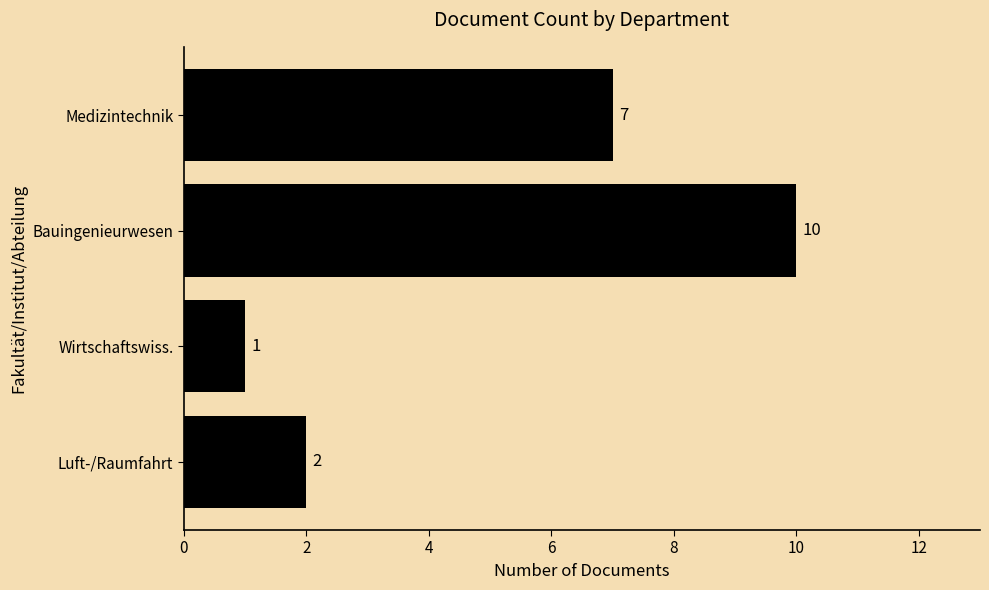

How many values are between 2 and 10?

3